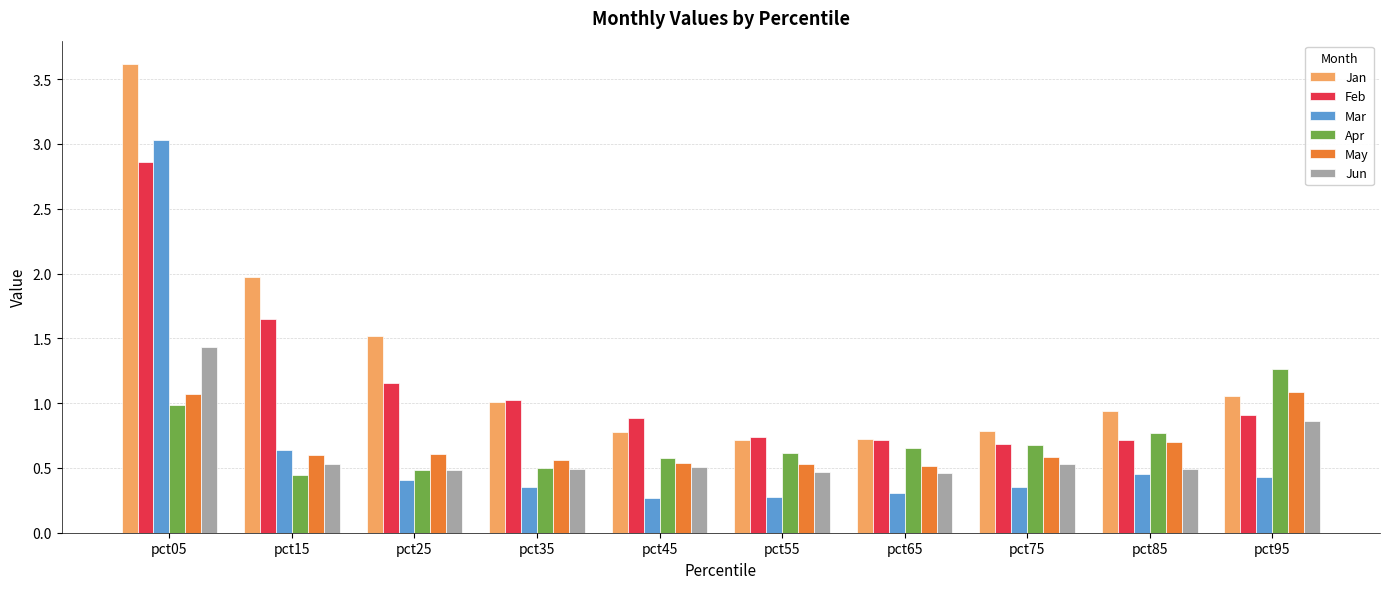

What value does the Feb series have at pct45?

0.9